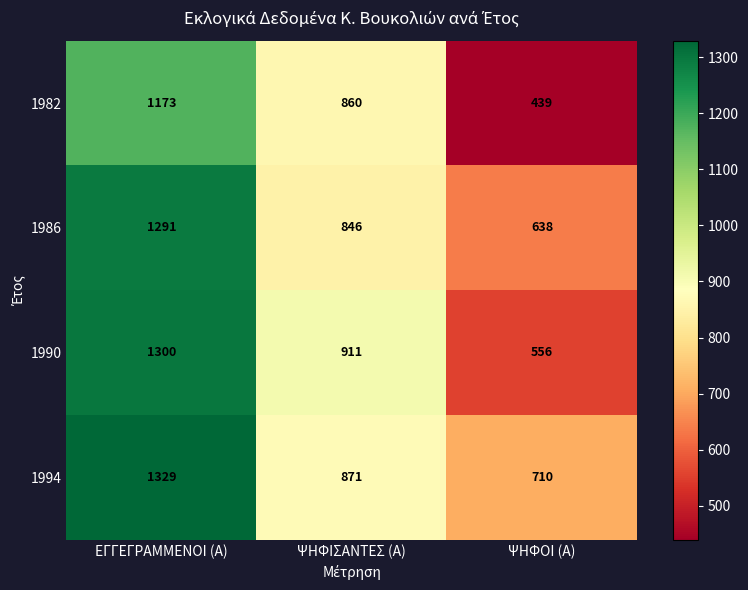

Count the 1982 values in the range 439 to 1173.

3